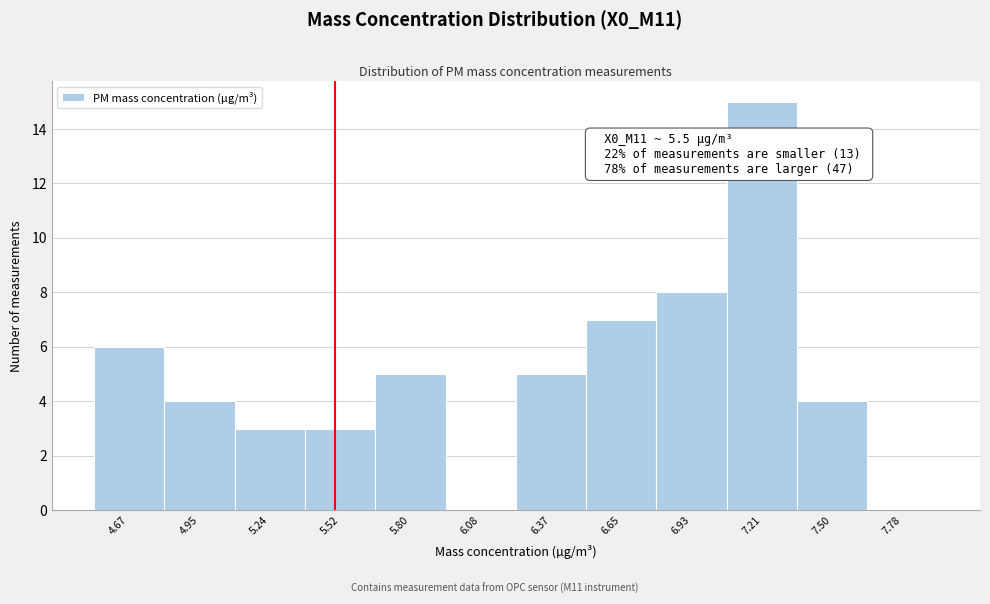

Over which range of the x-axis is the bar tallest?

7.05 to 7.35